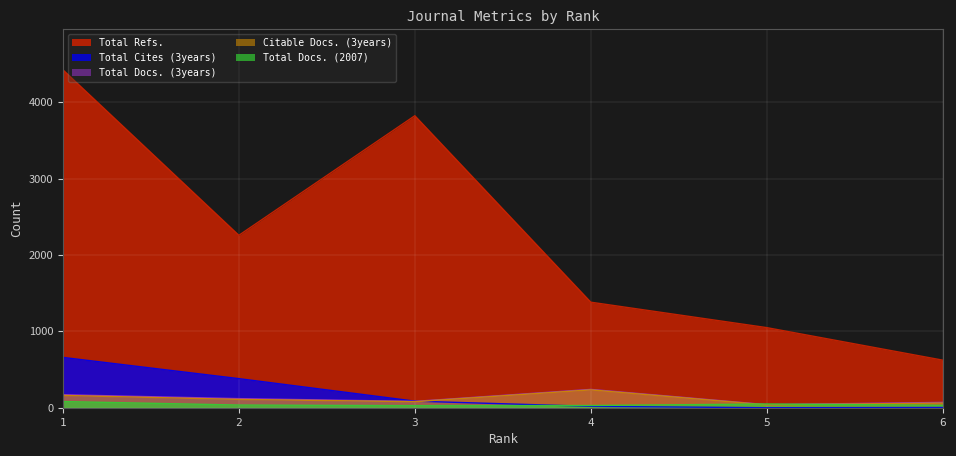

How many interior local peaks does the Citable Docs. (3years) series have?

1